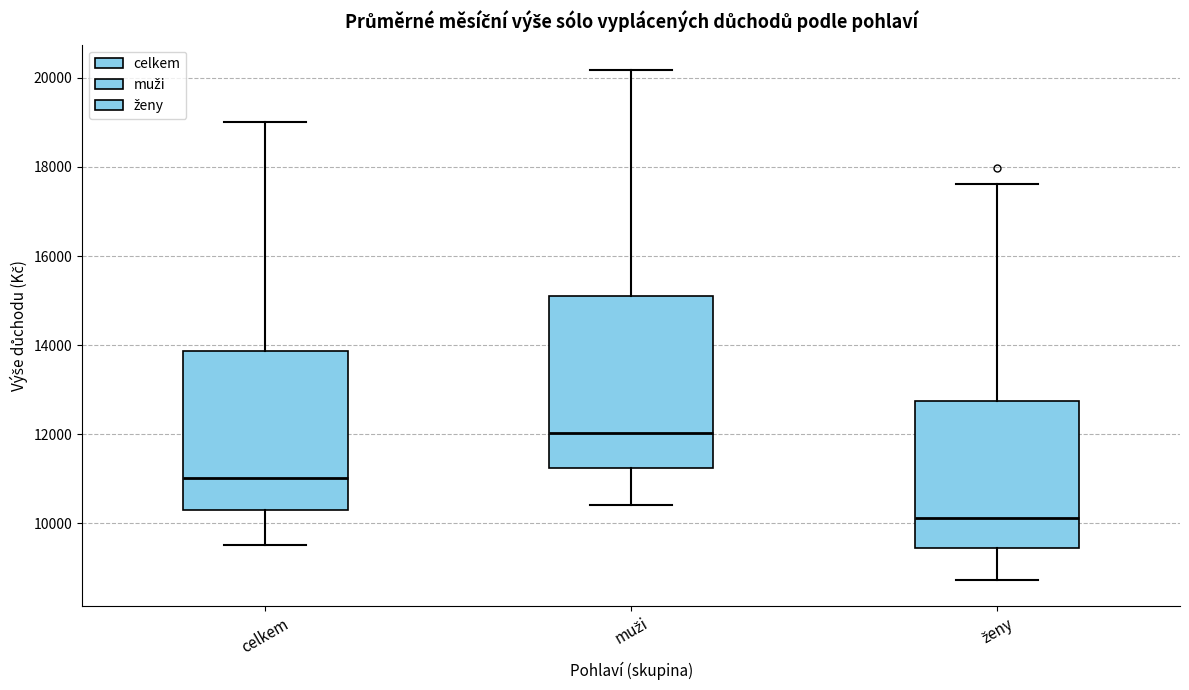

Comparing the boxes themselves (not the whiskers), which one is the tallest?

muži